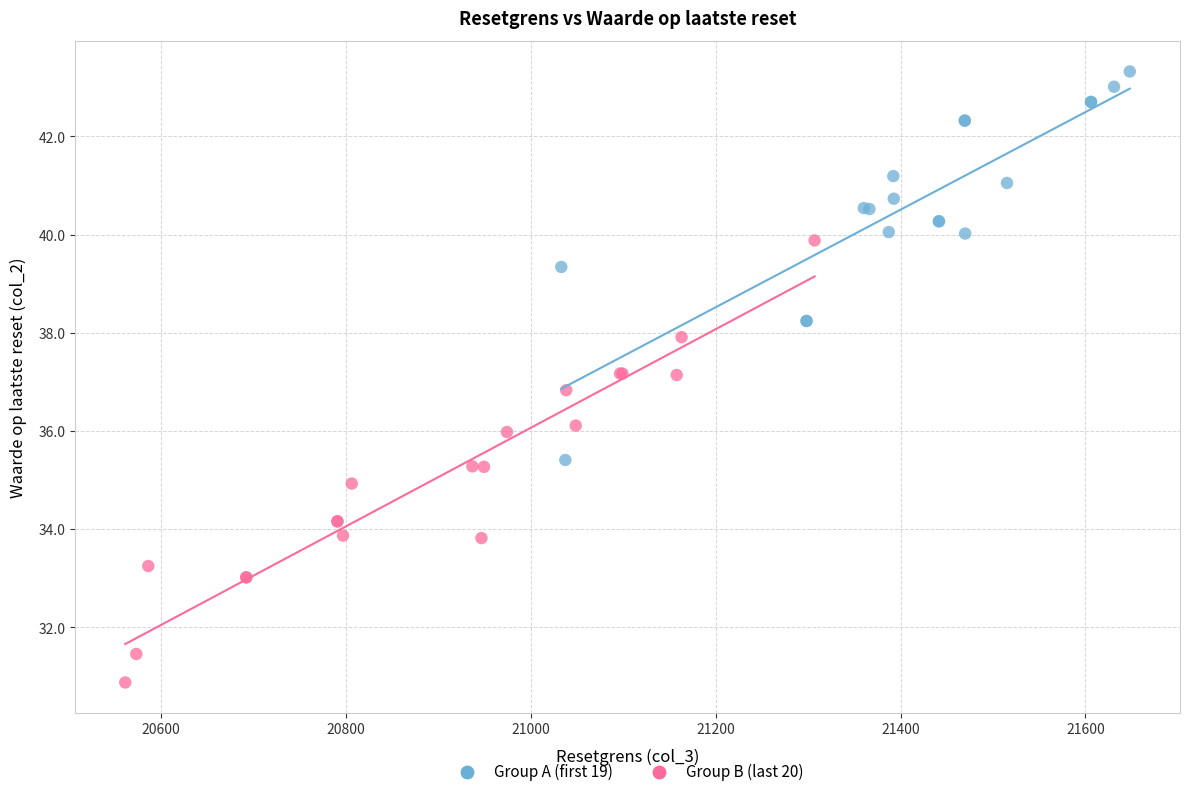

Which series reaches the maximum Y coordinate?

Group A (first 19)